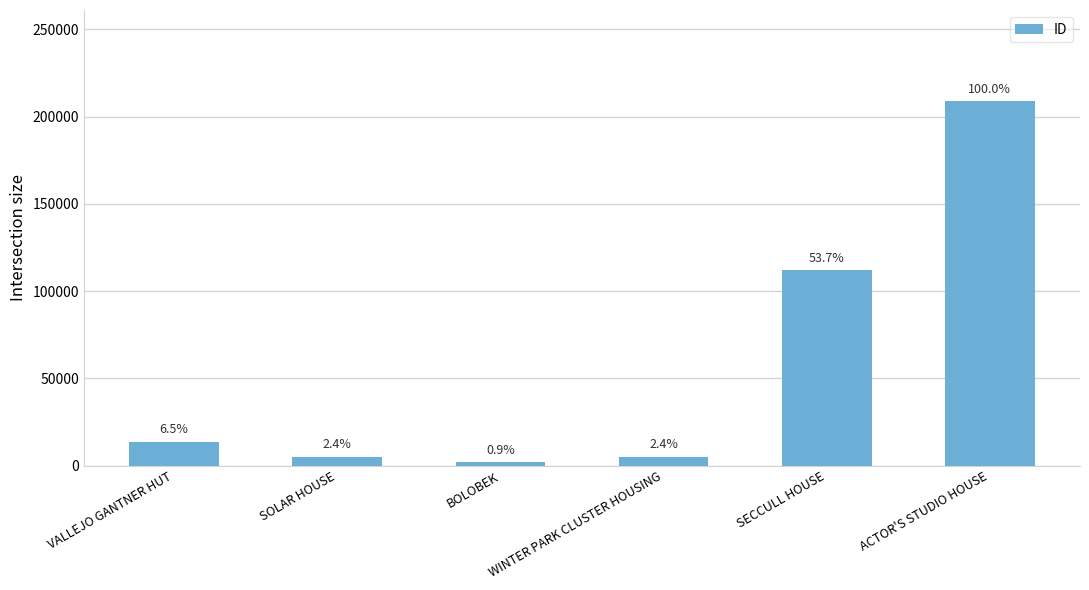

How many bars are there in total?

6